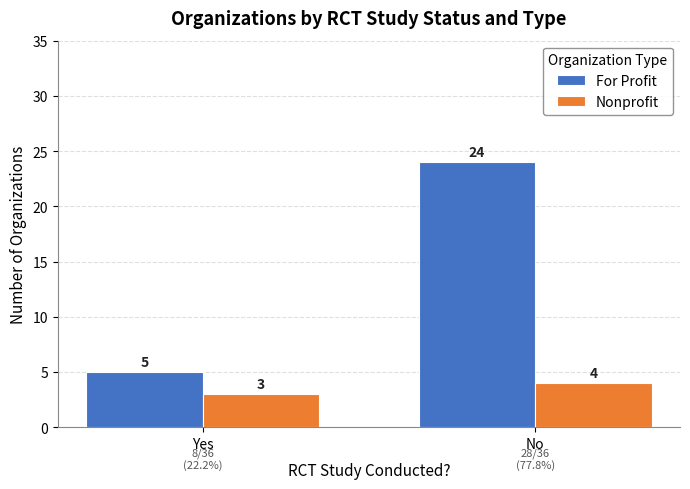

Reading left to right, list all the values displayed in this chart.

For Profit: Yes=5	No=24
Nonprofit: Yes=3	No=4